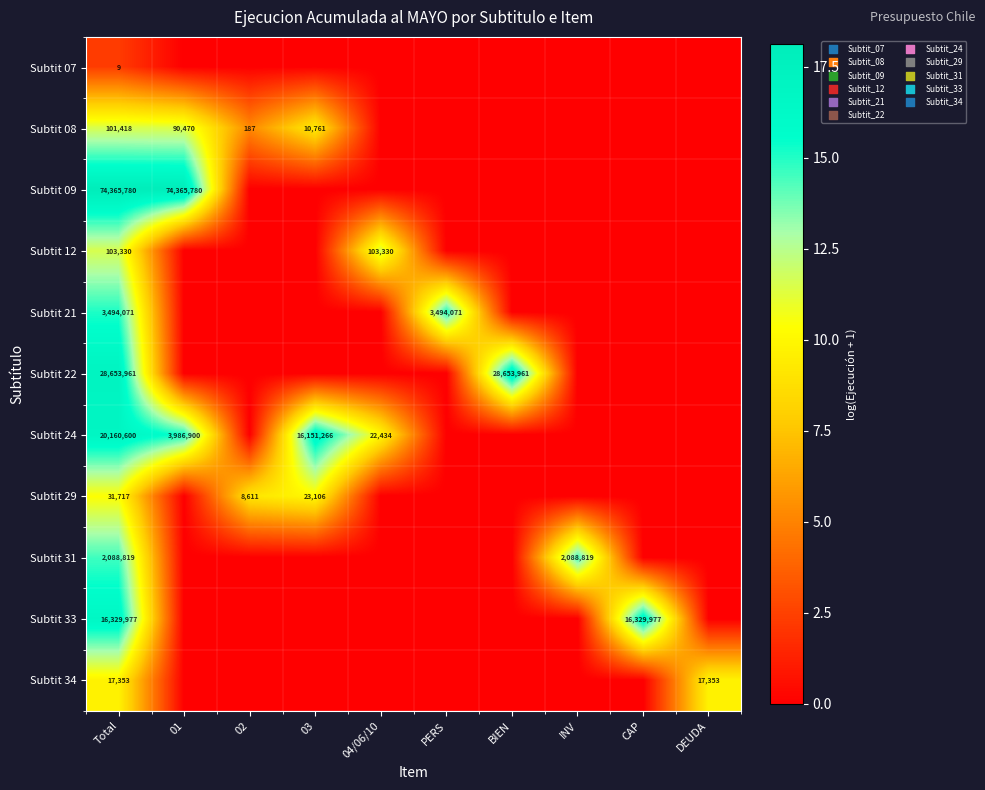

True or false: Subtit 33 has a value of 26194541 at CAP.

False